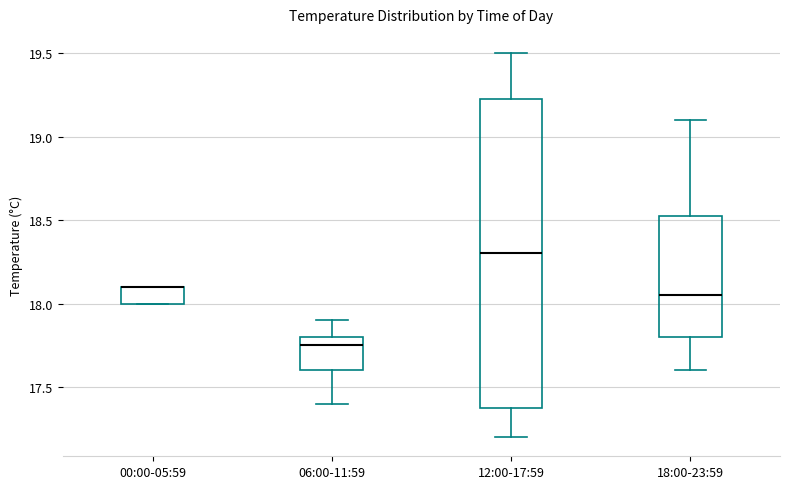

Which box is the tallest, from its lower edge to its upper edge?

12:00-17:59